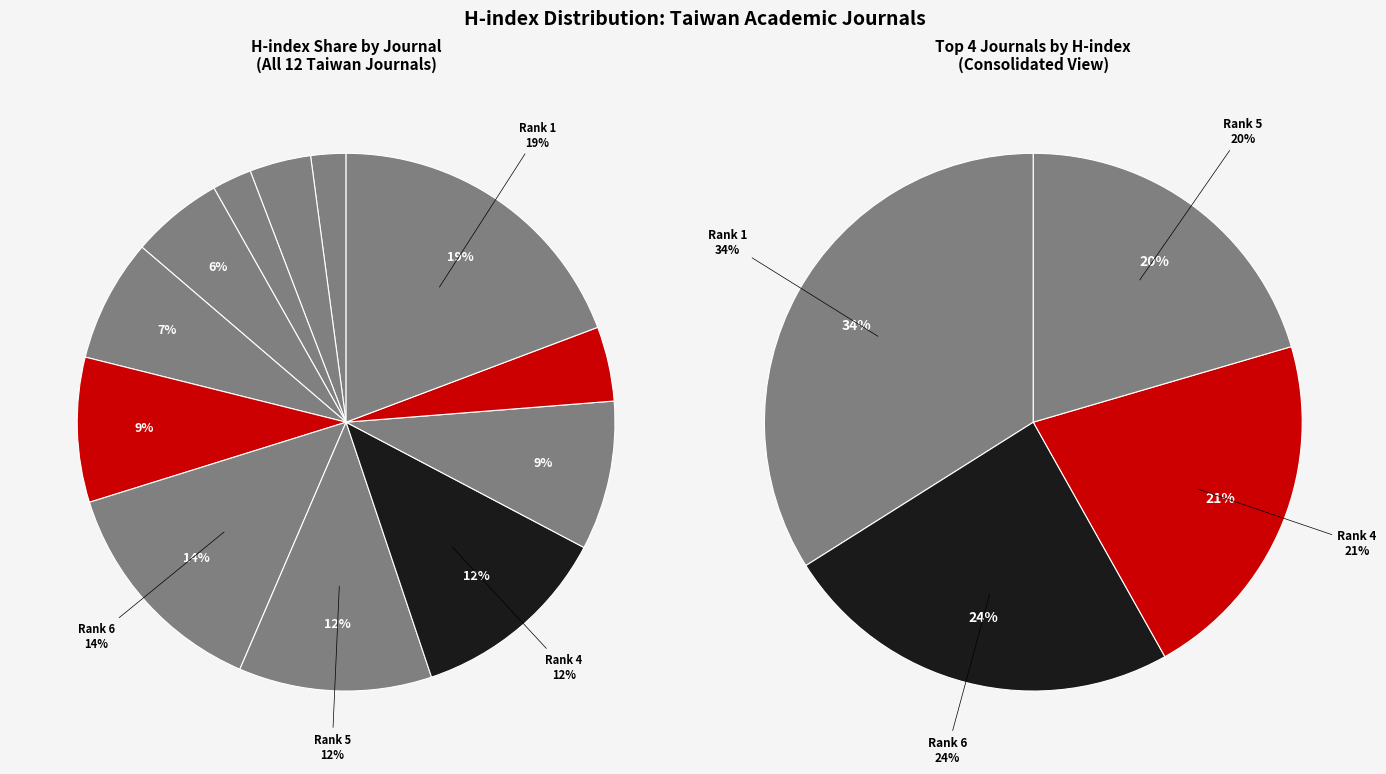

Count the number of slices in the pie.

12